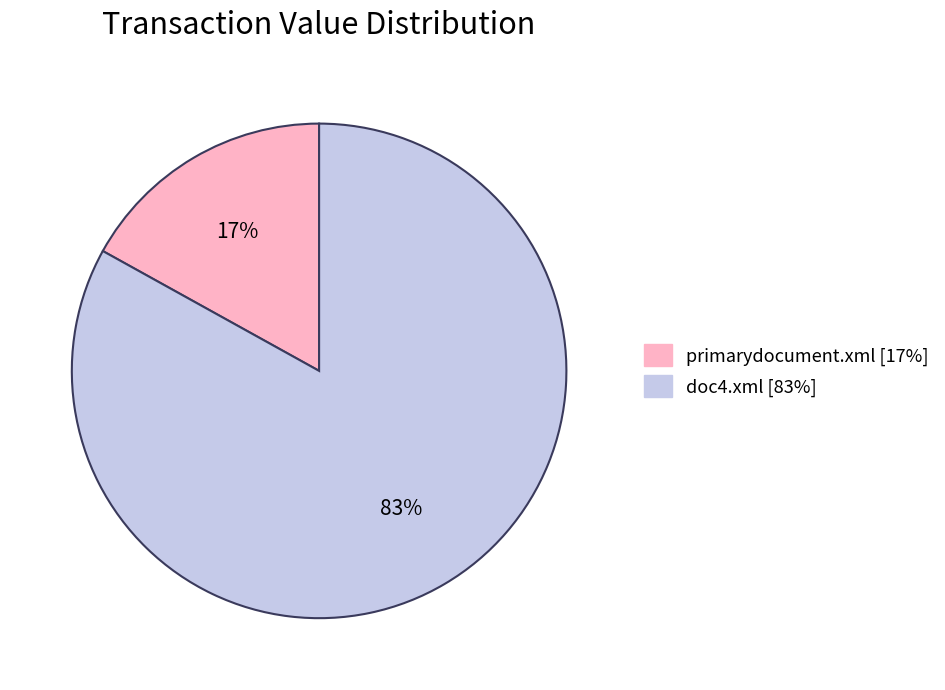

What is the smallest slice in the pie chart?

primarydocument.xml